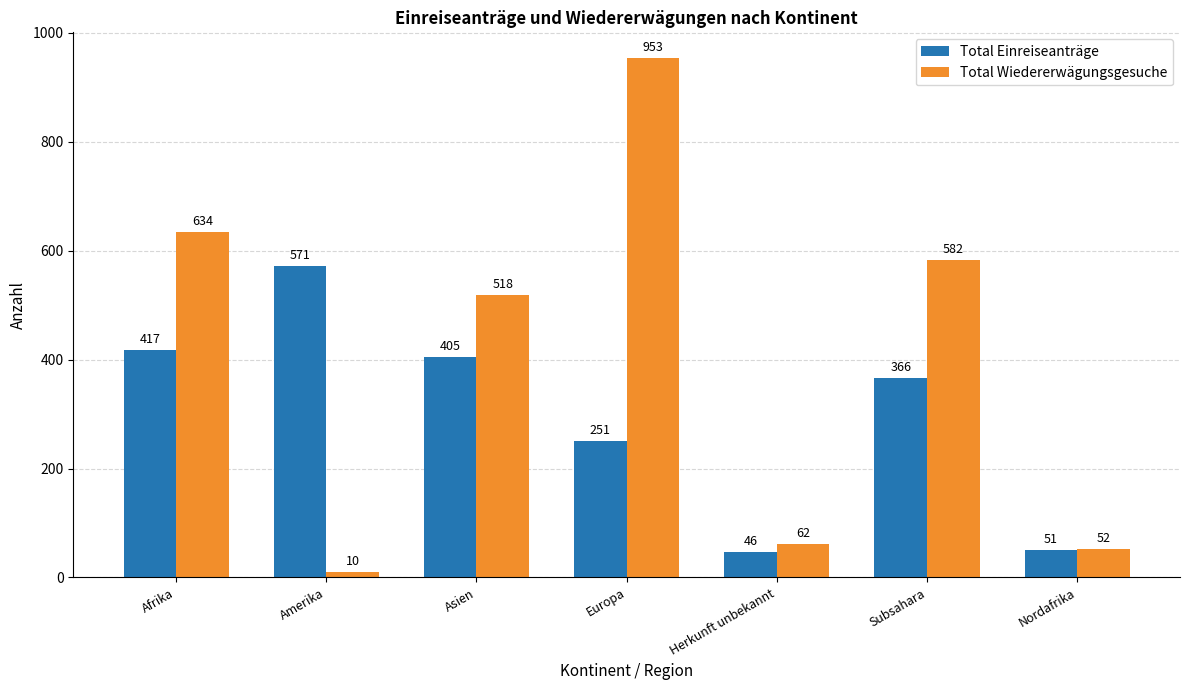

Are the bars horizontal?

No